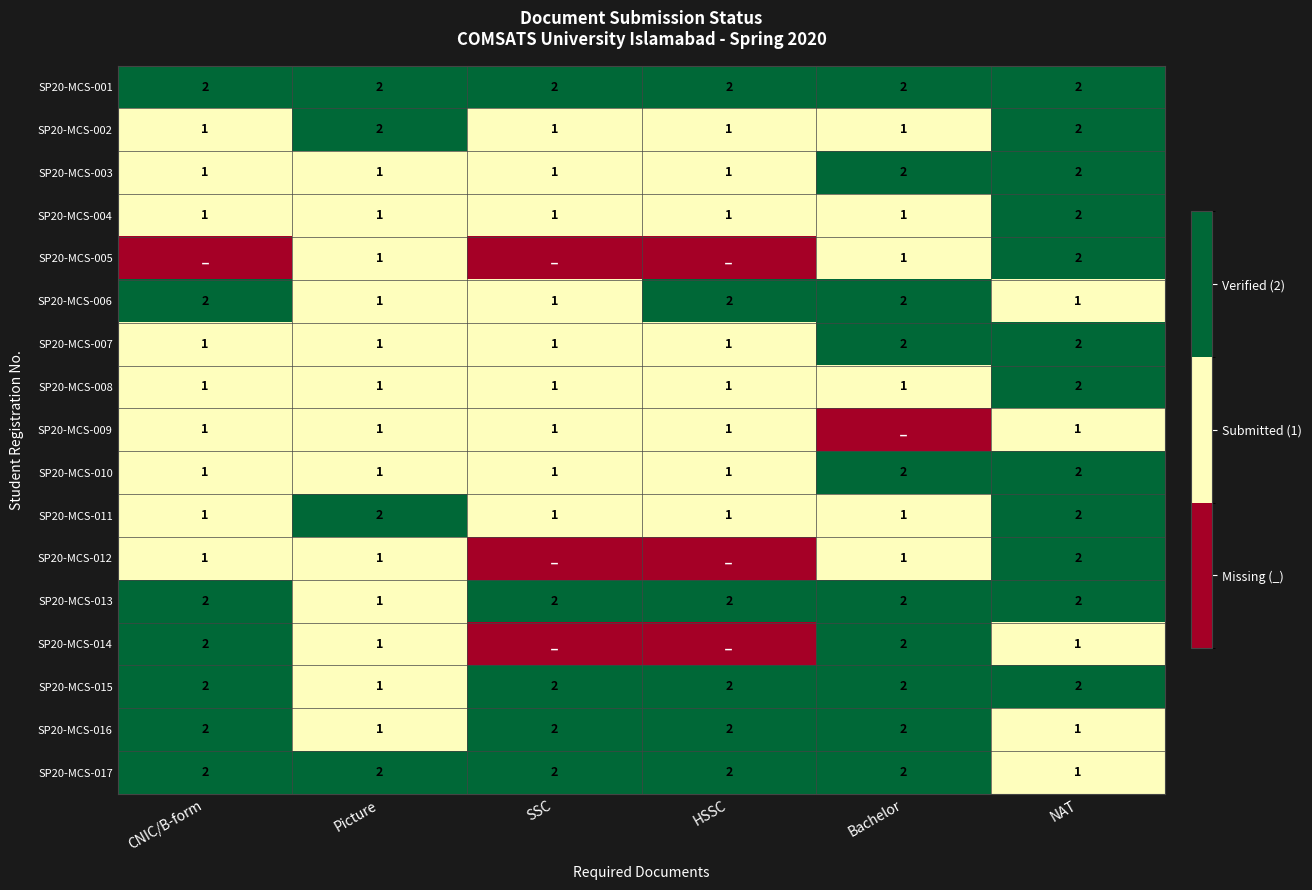

Count the number of data series in this chart.

17